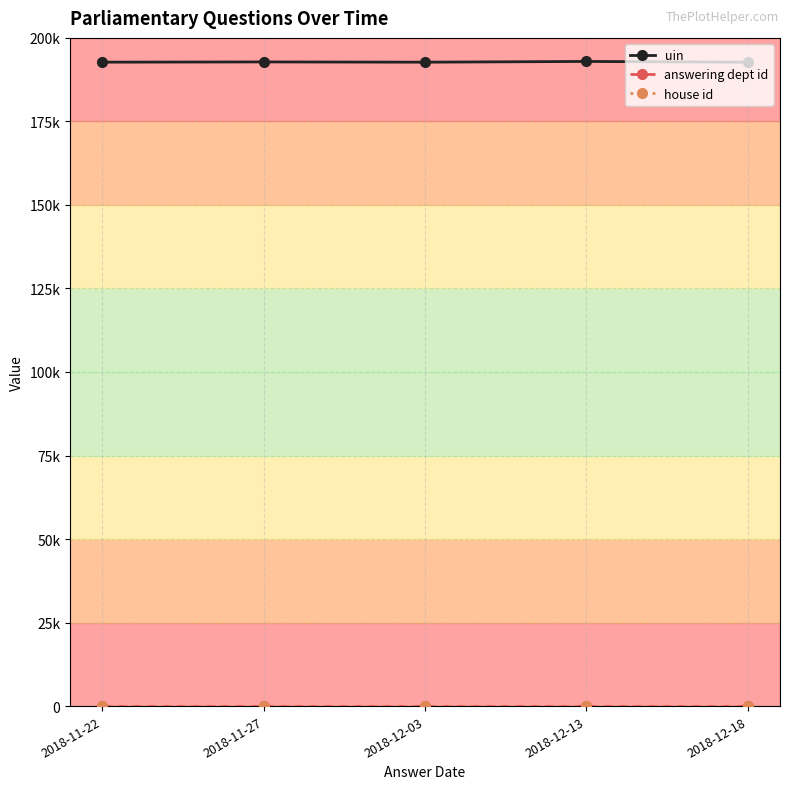

True or false: uin and answering dept id cross at least once.

False